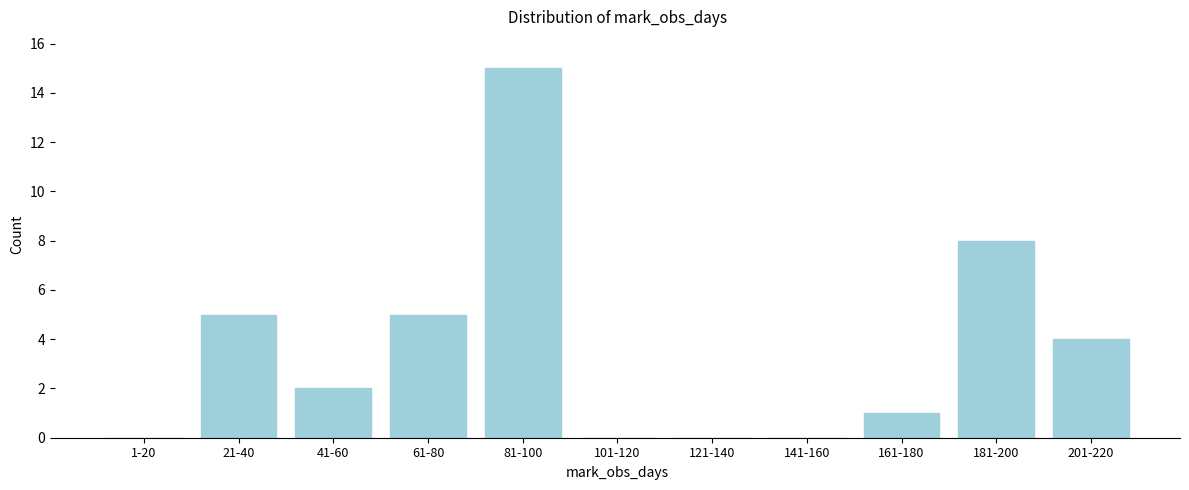

Reading left to right, what are all the values shown in this chart?

1-20=0	21-40=5	41-60=2	61-80=5	81-100=15	101-120=0	121-140=0	141-160=0	161-180=1	181-200=8	201-220=4